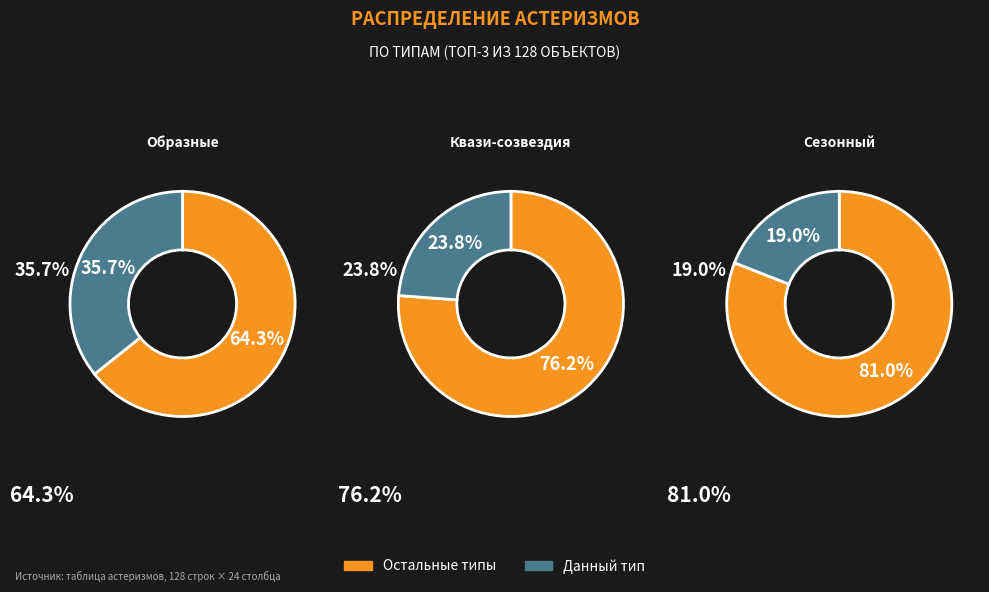

To the nearest percent, what percentage of the pie is Сезонный?

19%